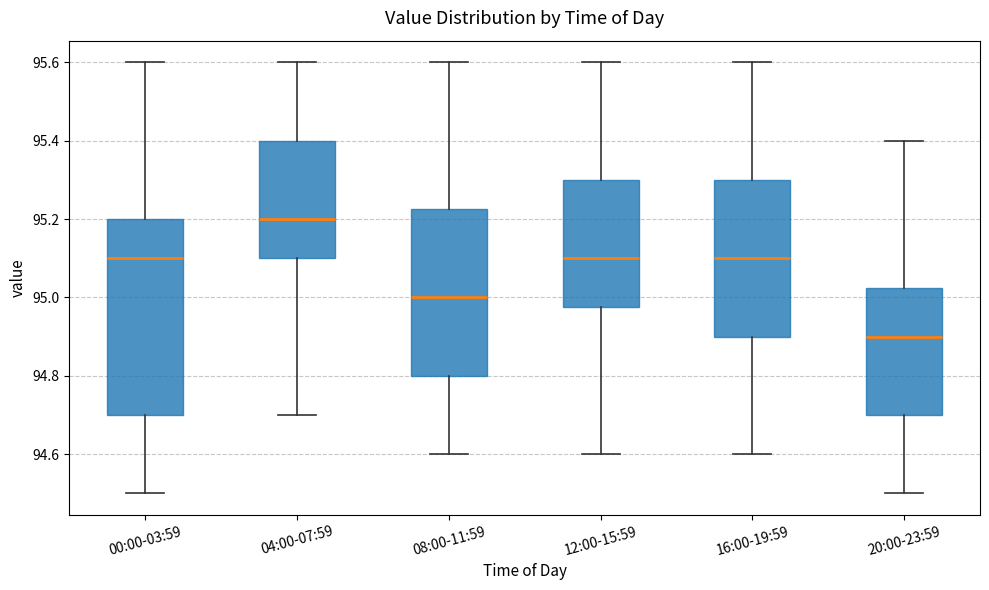

Where is the lower edge of the box for 00:00-03:59 on the y-axis? The values are not printed on the chart, so give them approximately, as read against the axis.

94.70